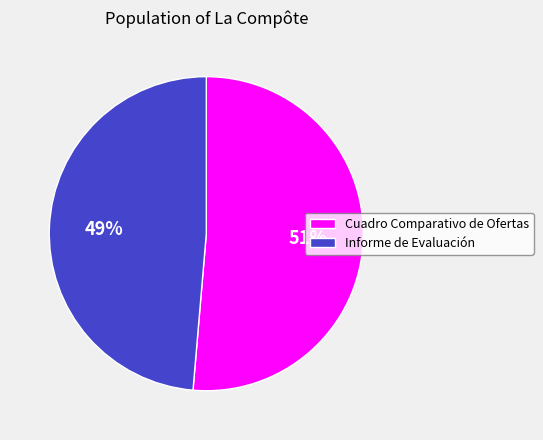

The Cuadro Comparativo de Ofertas slice represents 57% of the pie. True or false?

False